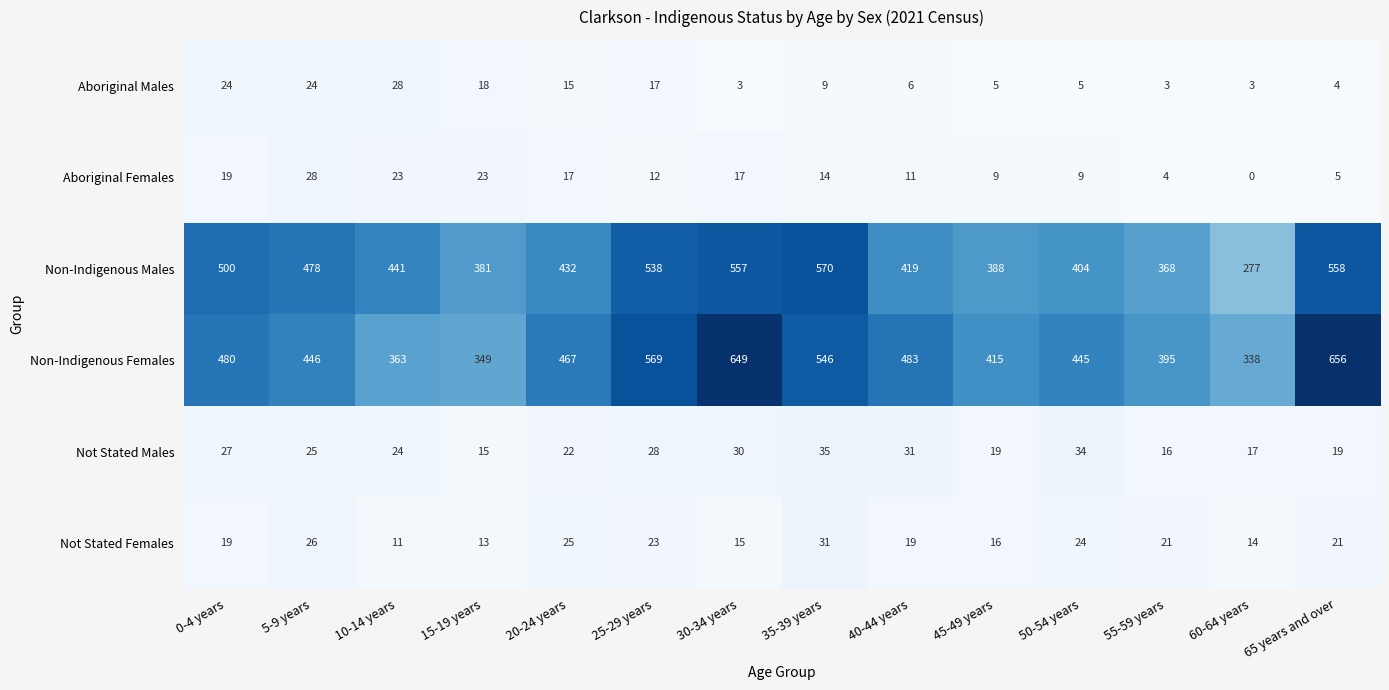

What is the total value across all series at 50-54 years?

921